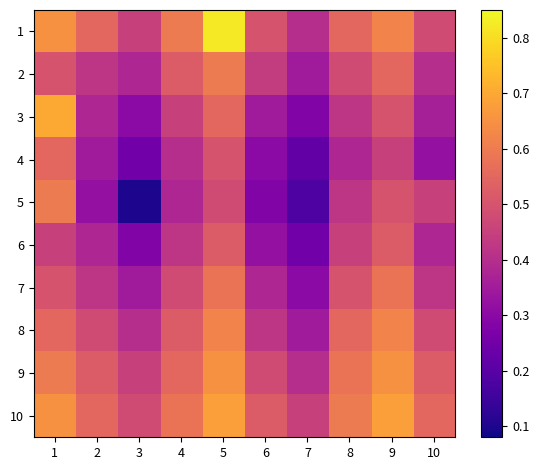

Reading left to right, extract all data points from this chart.

1: 1=0.7	2=0.6	3=0.5	4=0.6	5=0.8	6=0.5	7=0.4	8=0.6	9=0.6	10=0.5
2: 1=0.5	2=0.4	3=0.4	4=0.5	5=0.6	6=0.4	7=0.3	8=0.5	9=0.6	10=0.4
3: 1=0.7	2=0.4	3=0.3	4=0.5	5=0.6	6=0.3	7=0.3	8=0.4	9=0.5	10=0.4
4: 1=0.6	2=0.3	3=0.2	4=0.4	5=0.5	6=0.3	7=0.2	8=0.4	9=0.5	10=0.3
5: 1=0.6	2=0.3	3=0.1	4=0.4	5=0.5	6=0.3	7=0.2	8=0.4	9=0.5	10=0.5
6: 1=0.5	2=0.4	3=0.3	4=0.4	5=0.5	6=0.3	7=0.2	8=0.5	9=0.5	10=0.4
7: 1=0.5	2=0.4	3=0.3	4=0.5	5=0.6	6=0.4	7=0.3	8=0.5	9=0.6	10=0.4
8: 1=0.6	2=0.5	3=0.4	4=0.5	5=0.6	6=0.4	7=0.3	8=0.6	9=0.6	10=0.5
9: 1=0.6	2=0.5	3=0.5	4=0.6	5=0.7	6=0.5	7=0.4	8=0.6	9=0.7	10=0.5
10: 1=0.7	2=0.6	3=0.5	4=0.6	5=0.7	6=0.5	7=0.5	8=0.6	9=0.7	10=0.6